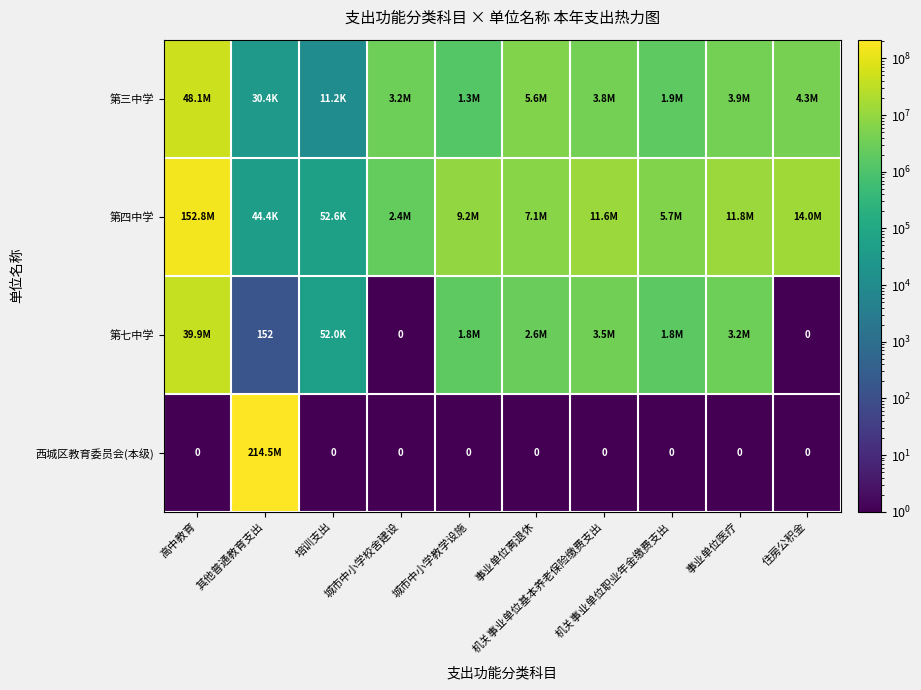

At which category is the sum across all series the highest?

高中教育